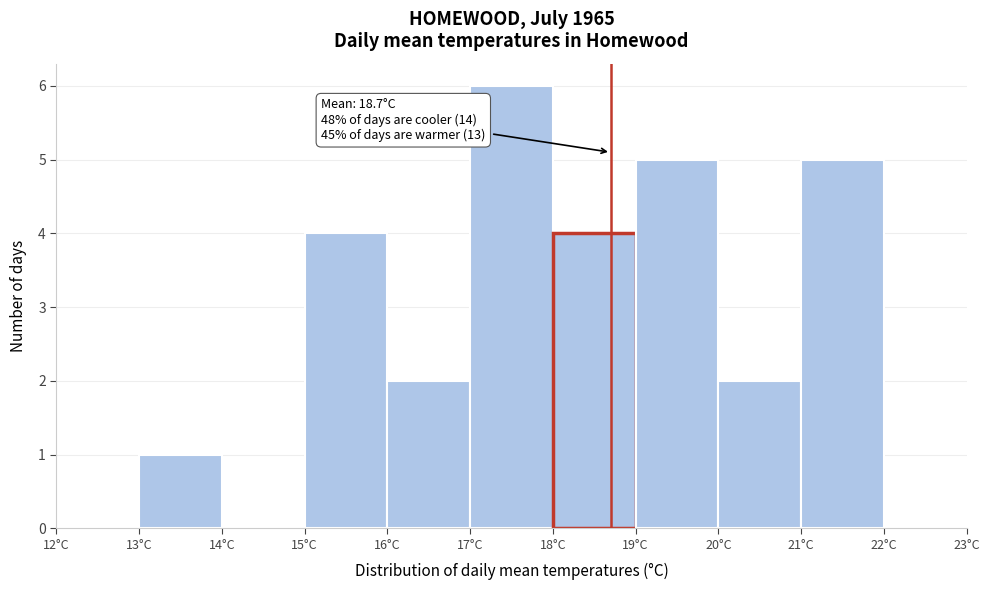

Which range on the x-axis has the tallest bar?

17 to 18